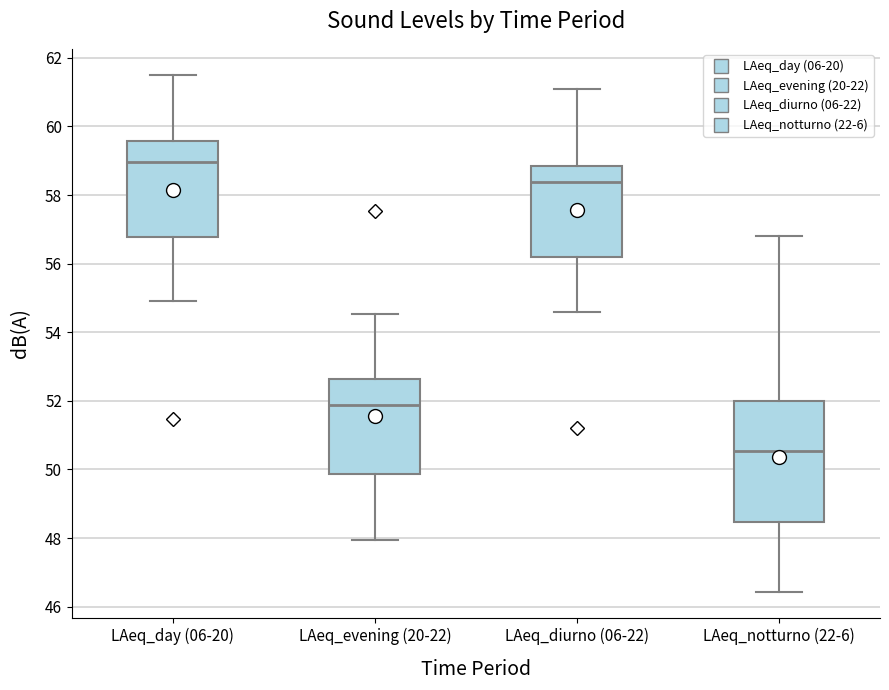

Which box's median line is the lowest?

LAeq_notturno (22-6)